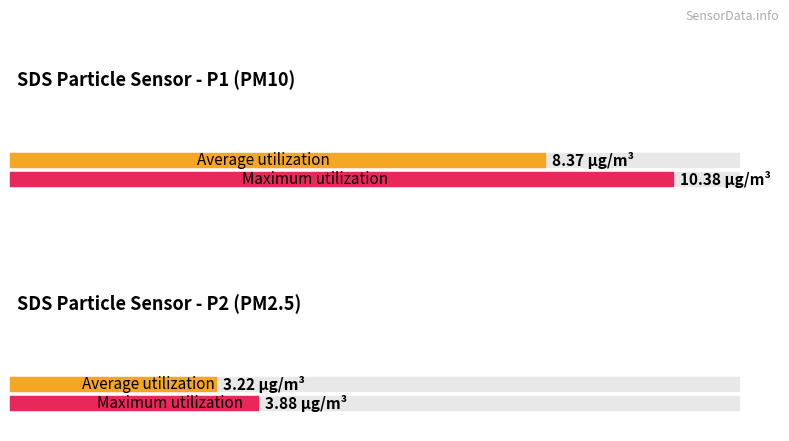

Count the number of data series in this chart.

2